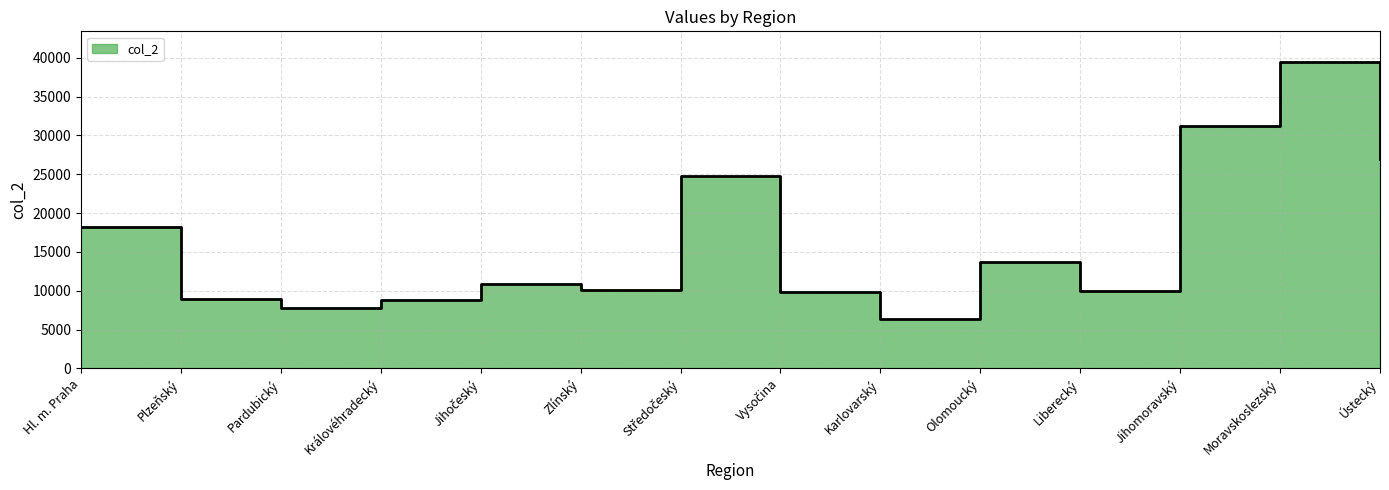

What is the sum of the values at Vysočina and Pardubický?

17550